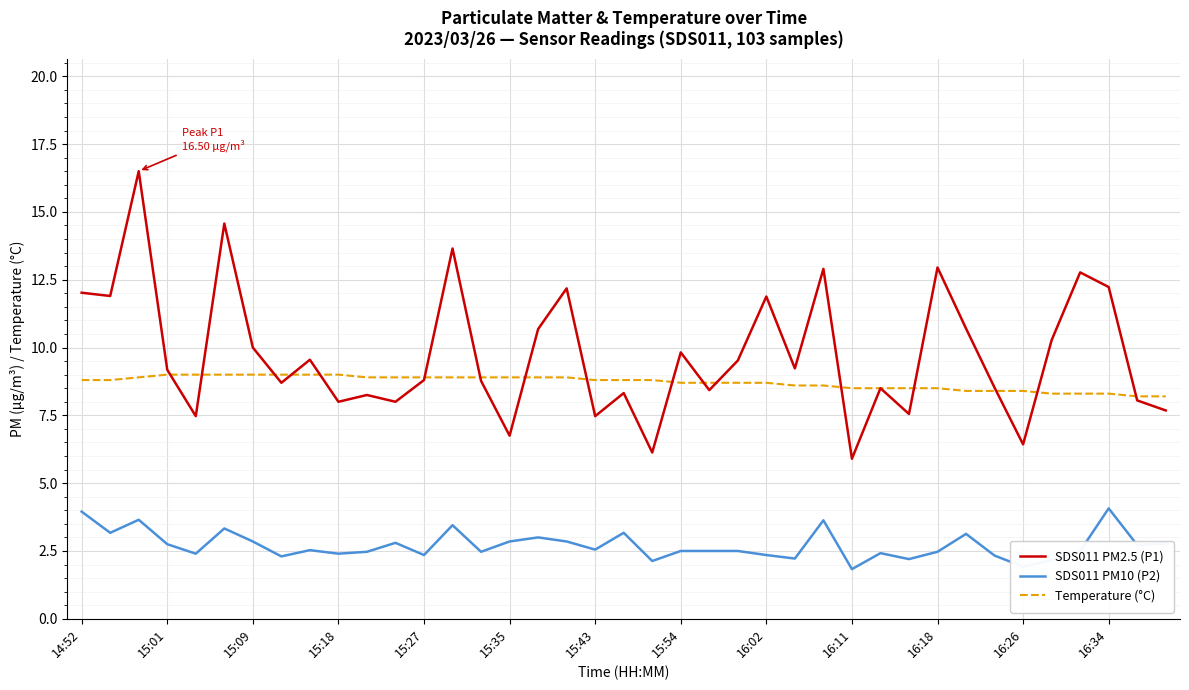

True or false: SDS011 PM10 (P2) and Temperature (°C) intersect in this chart.

False